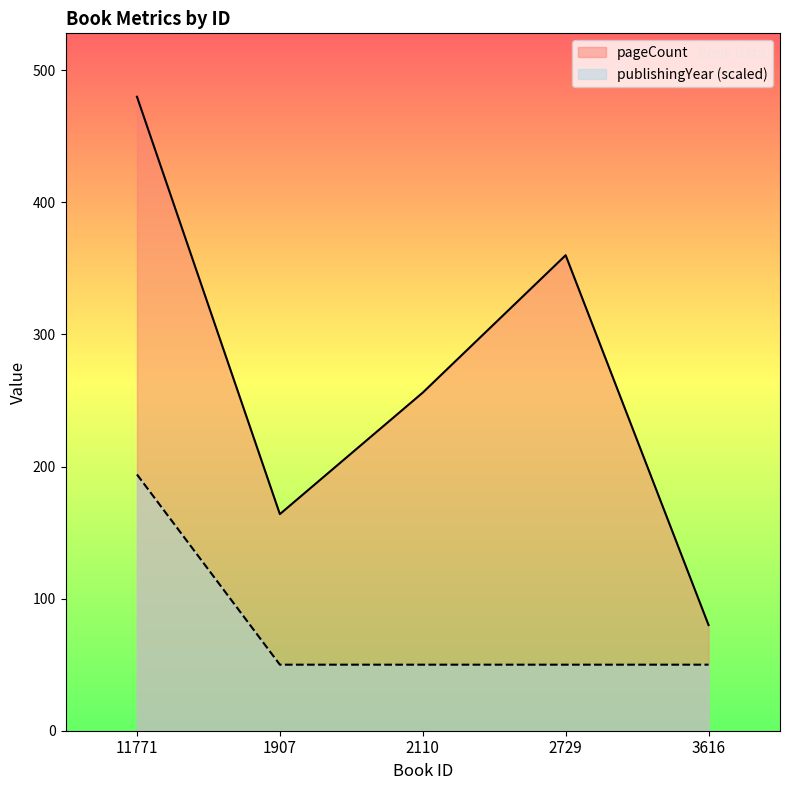

The value of pageCount at 2110 is 256. True or false?

True